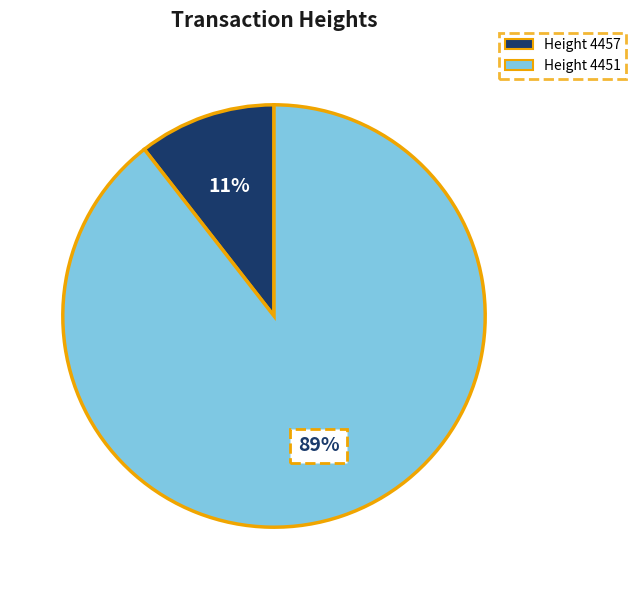

Is there any slice that represents more than half of the pie?

Yes